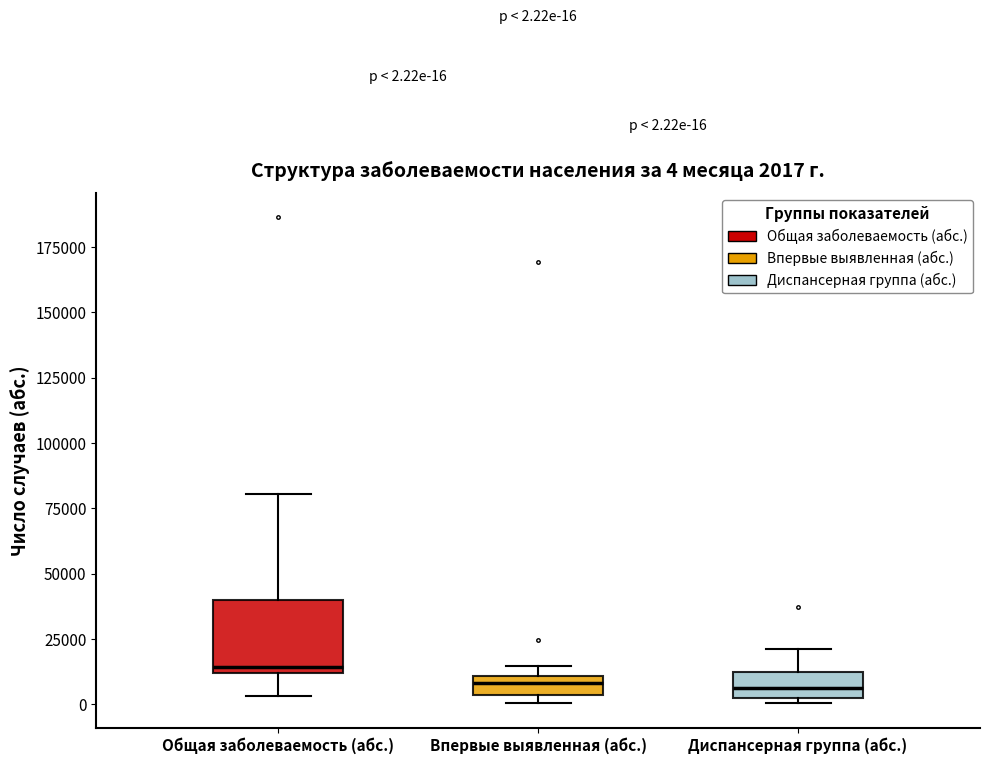

Comparing the boxes themselves (not the whiskers), which one is the tallest?

Общая заболеваемость (абс.)